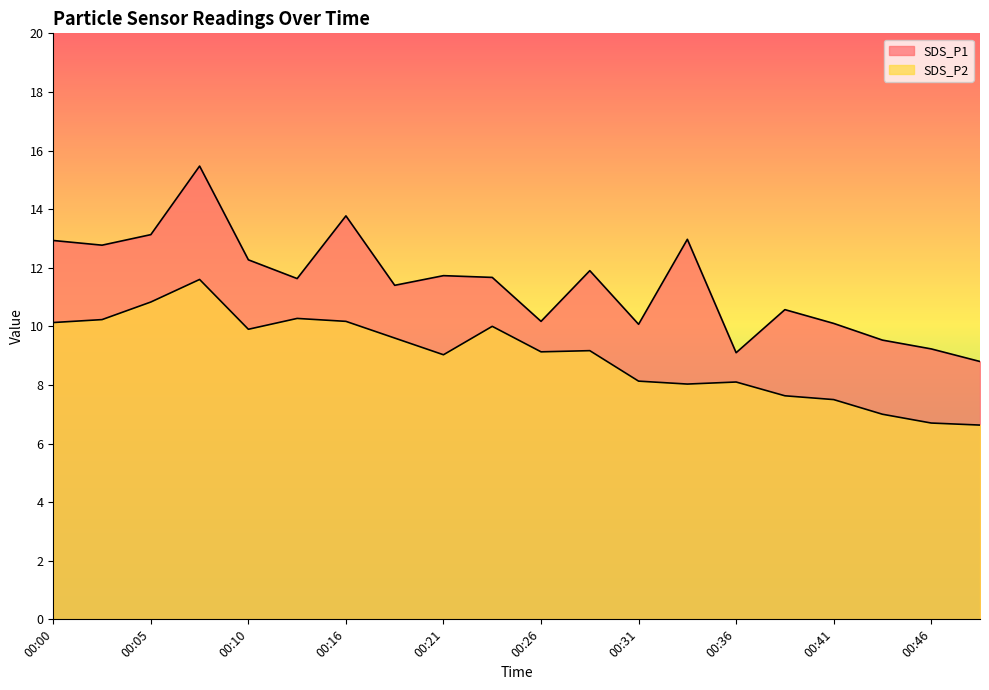

The value of SDS_P1 at 00:03 is 12.8. True or false?

True